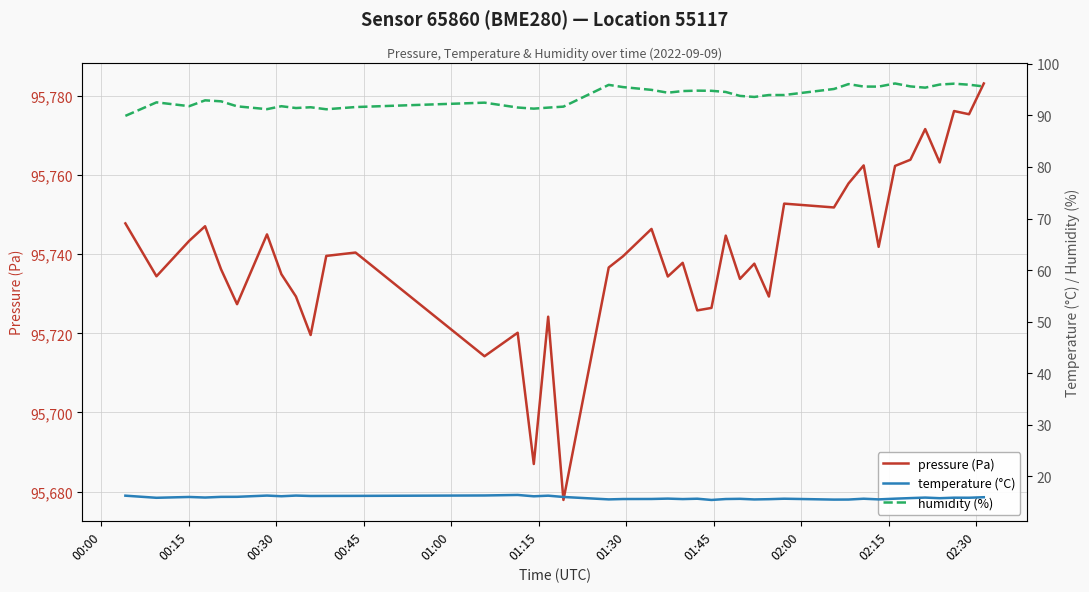

What is the highest value of the pressure (Pa) series?

95783.2